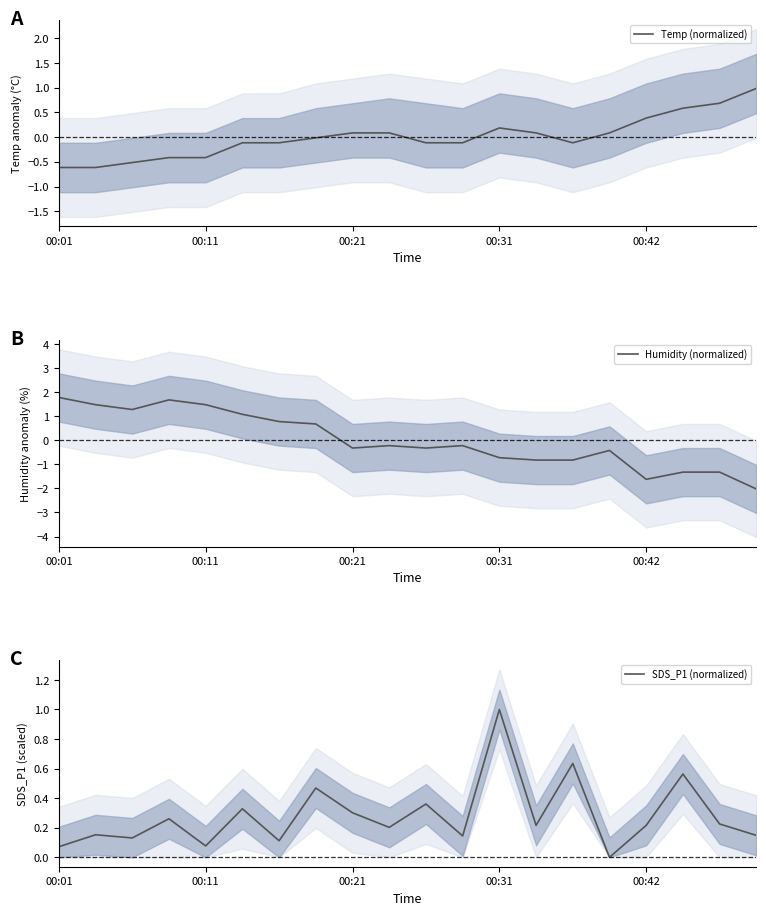

The value of Temp (normalized) at 00:21 is 0.1. True or false?

True